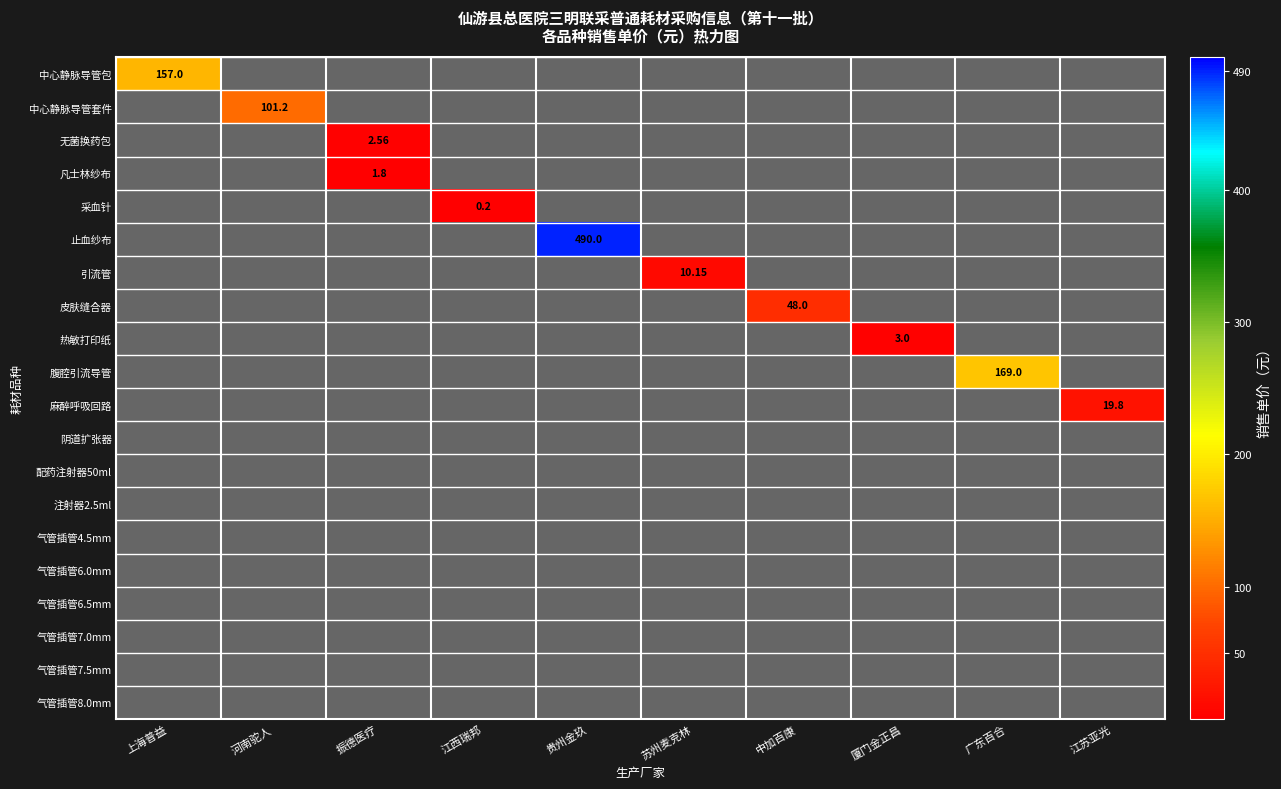

At how many categories does at least one series exceed 53?

4